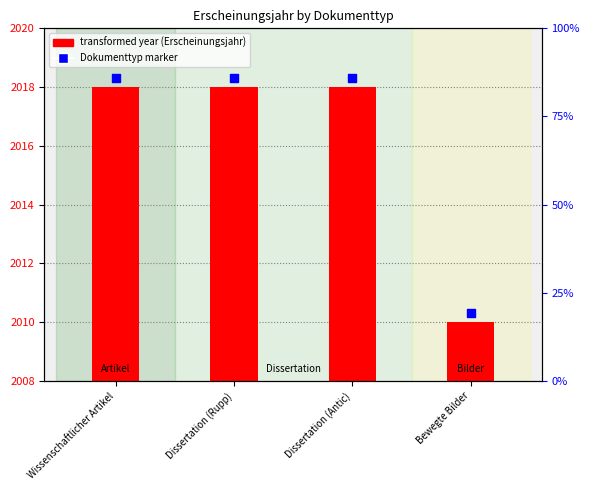

Between Dissertation (Antic) and Dissertation (Rupp), which is larger?

Dissertation (Antic)